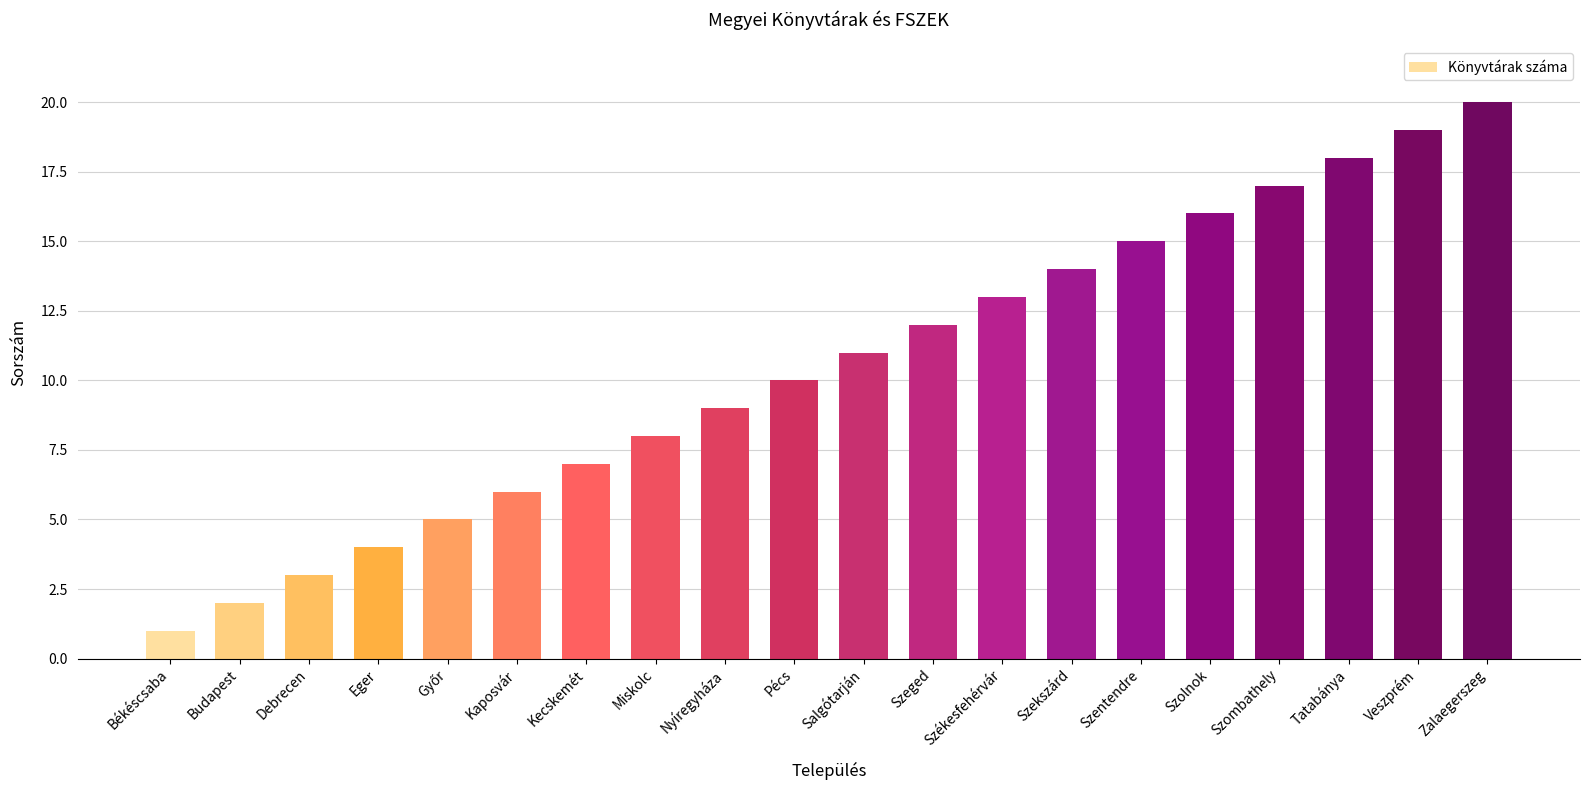

Are the bars horizontal?

No